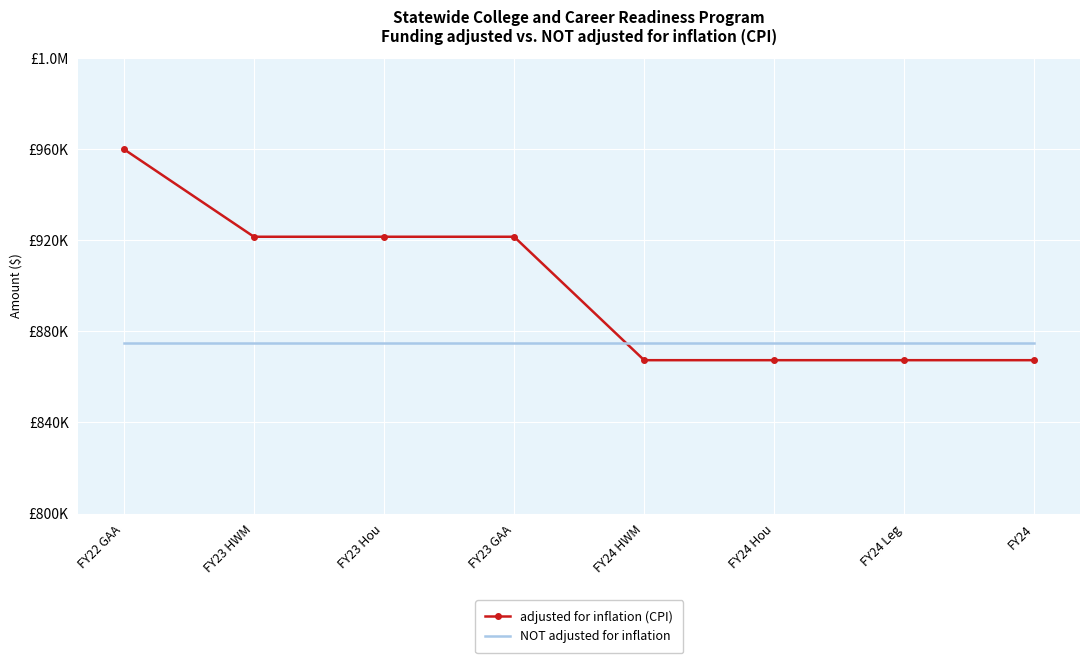

What are all the series names shown in the legend?

adjusted for inflation (CPI), NOT adjusted for inflation